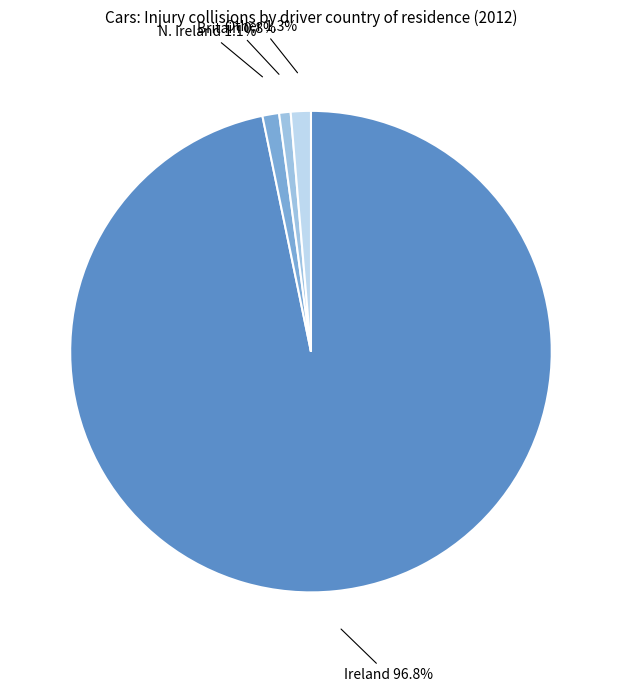

Which category has the biggest portion of the pie?

Ireland